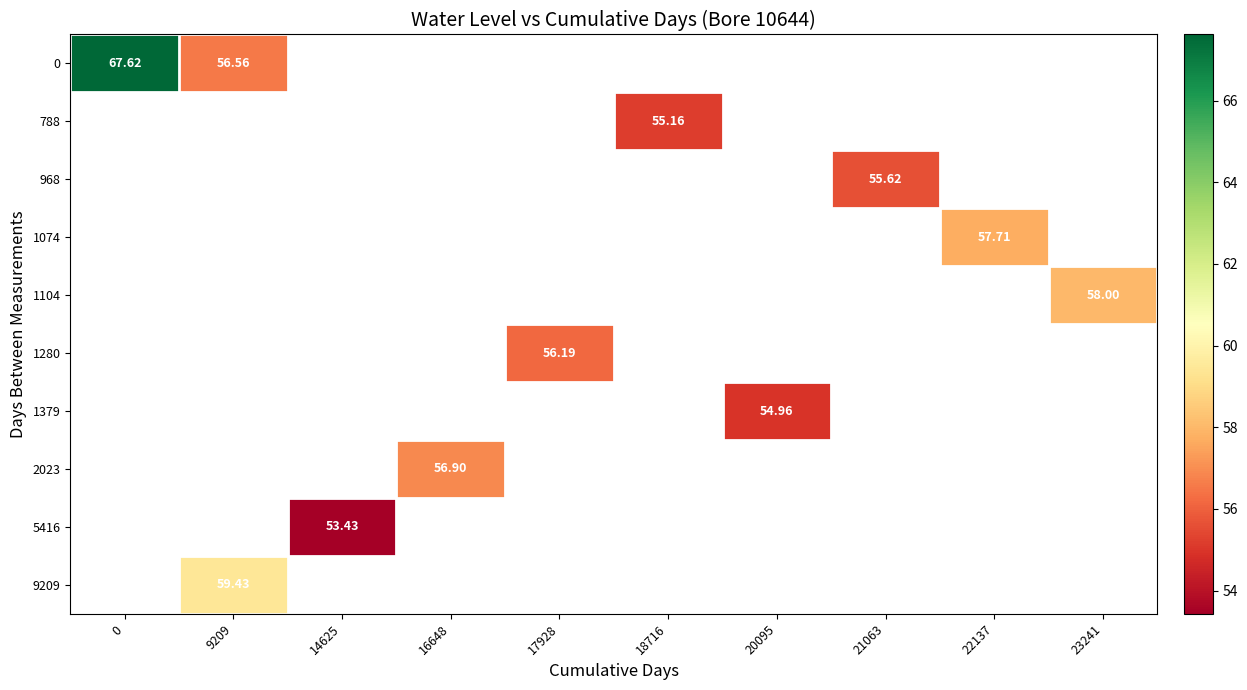

Which series has the largest range (max minus min)?

row_0